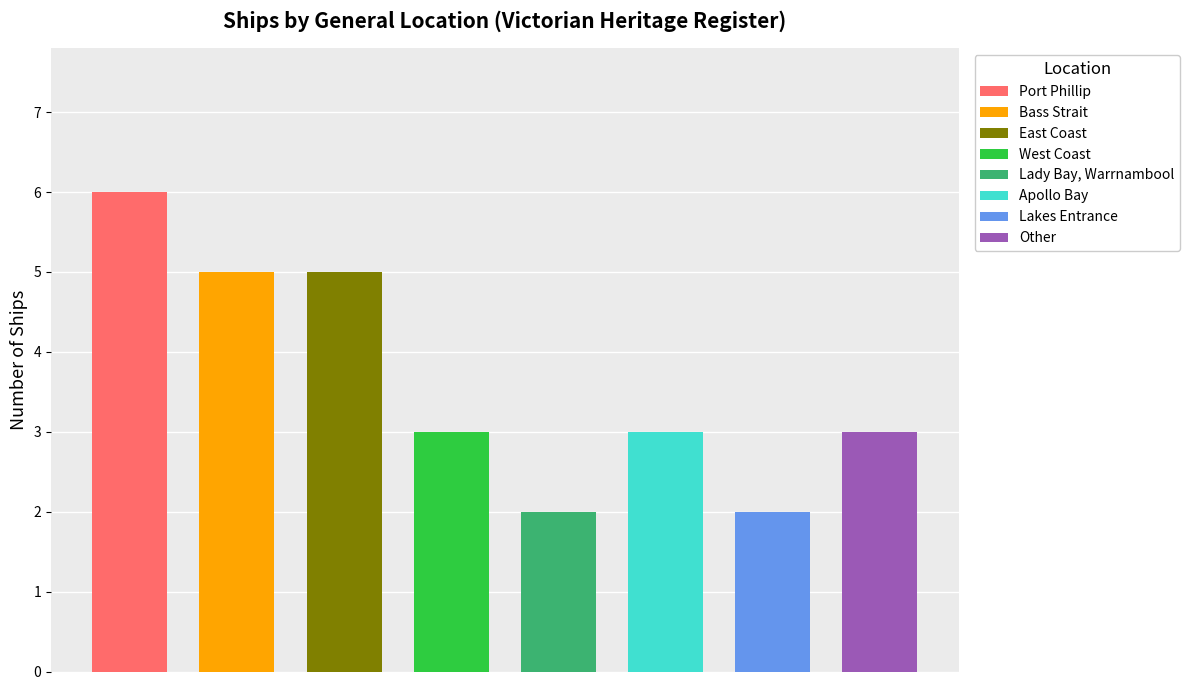

Count the values in the range 3 to 5.

5